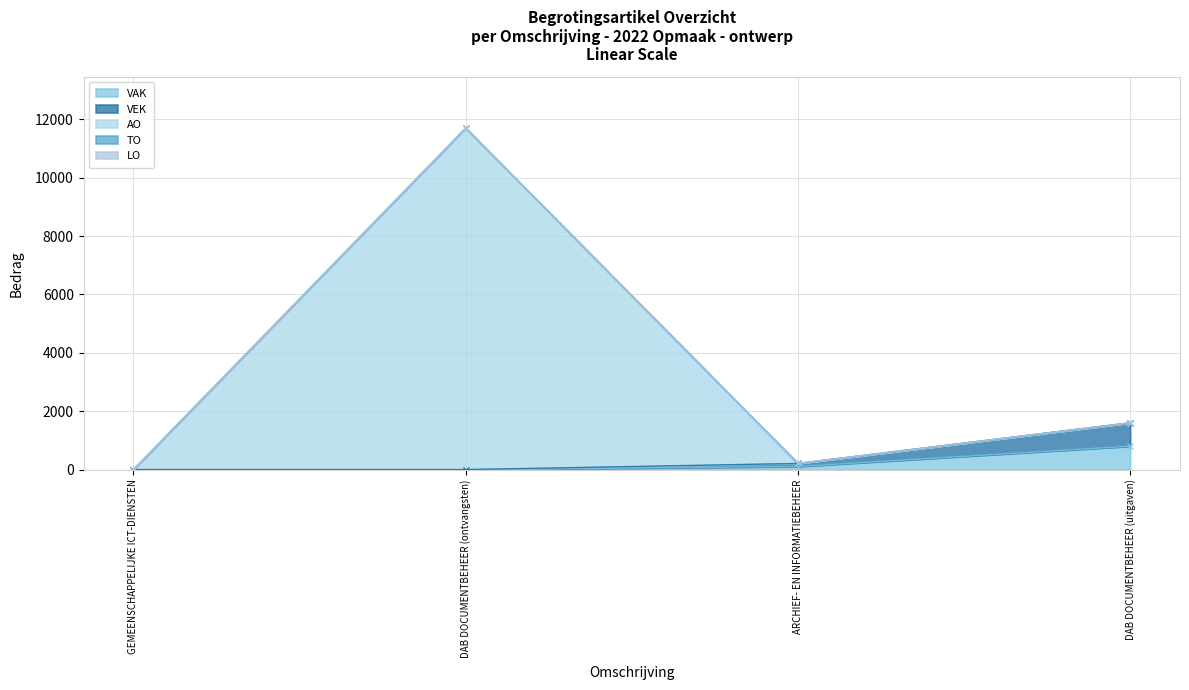

Where is the first local maximum for AO?

DAB DOCUMENTBEHEER (ontvangsten)